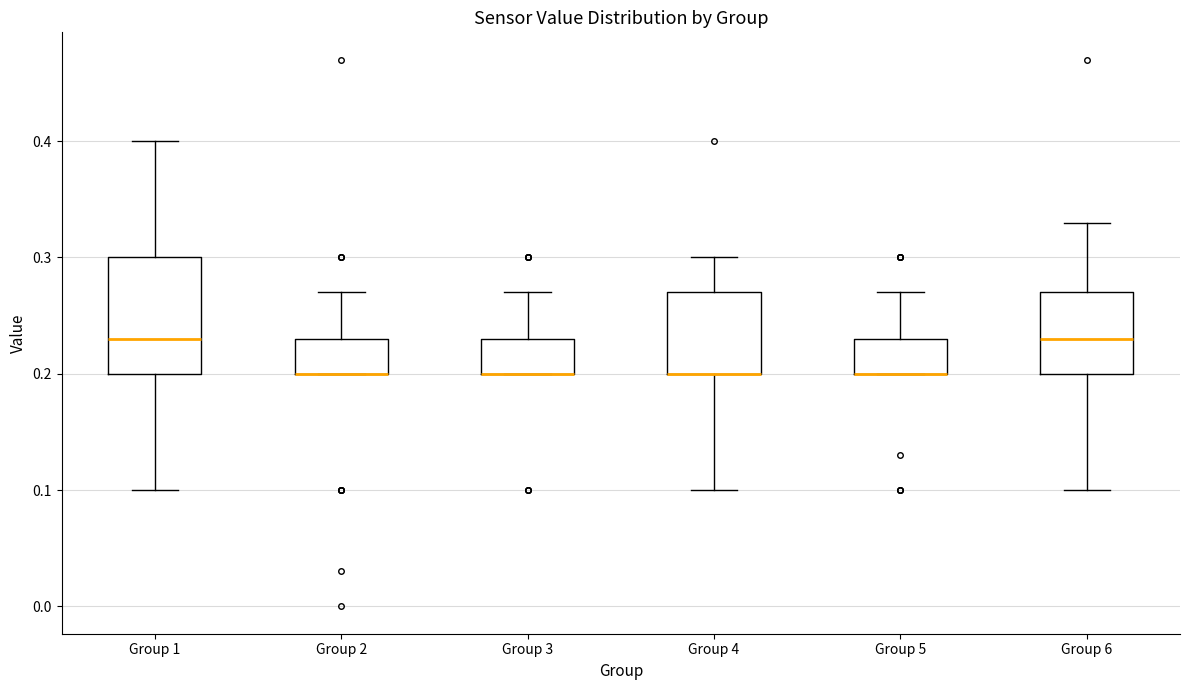

Reading left to right, transcribe this box plot: for each box, give where its median line is, the range the box spans, and where its two whiskers end, as read against the y-axis. The values are not printed on the chart, so give them approximately, as read against the axis.

Group 1: median 0.23, box 0.20 to 0.30, whiskers 0.10 to 0.40
Group 2: median 0.20 (drawn on the box's lower edge), box 0.20 to 0.23, whiskers 0.20 to 0.27
Group 3: median 0.20 (drawn on the box's lower edge), box 0.20 to 0.23, whiskers 0.20 to 0.27
Group 4: median 0.20 (drawn on the box's lower edge), box 0.20 to 0.27, whiskers 0.10 to 0.30
Group 5: median 0.20 (drawn on the box's lower edge), box 0.20 to 0.23, whiskers 0.20 to 0.27
Group 6: median 0.23, box 0.20 to 0.27, whiskers 0.10 to 0.33